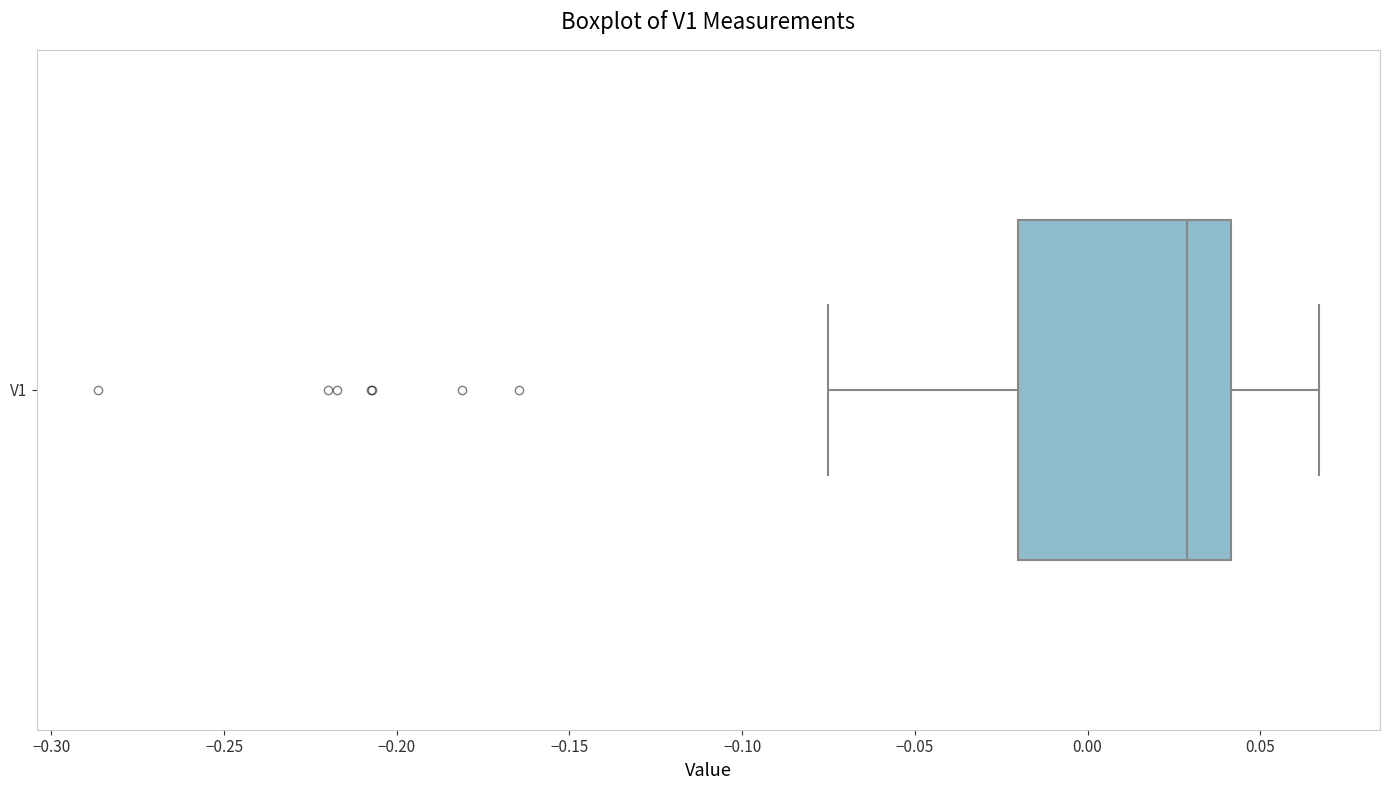

Read this box plot against the x-axis: the position of the median line, the range covered by the box, and the ends of both whiskers. The values are not printed on the chart, so give them approximately, as read against the axis.

median 0.030, box -0.020 to 0.040, whiskers -0.075 to 0.065